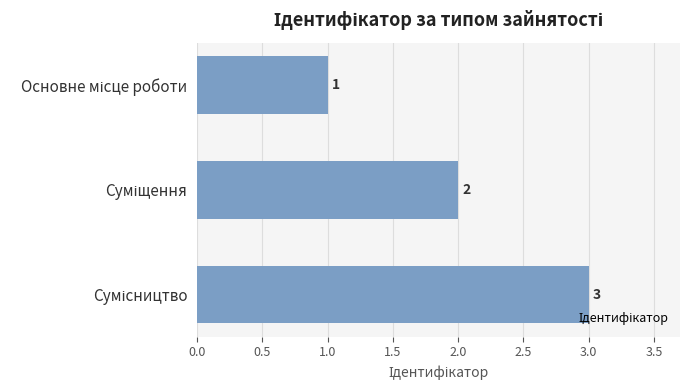

What is the sum of all values?

6